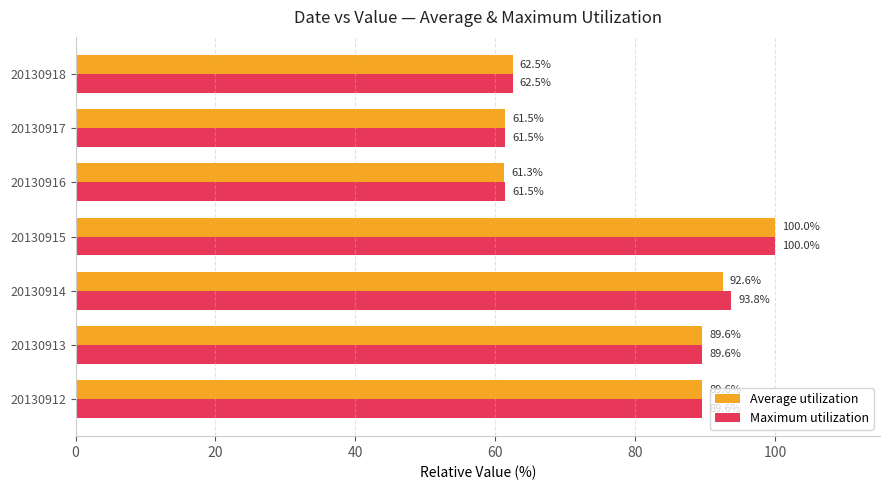

Which series has the largest total across all categories?

Maximum utilization